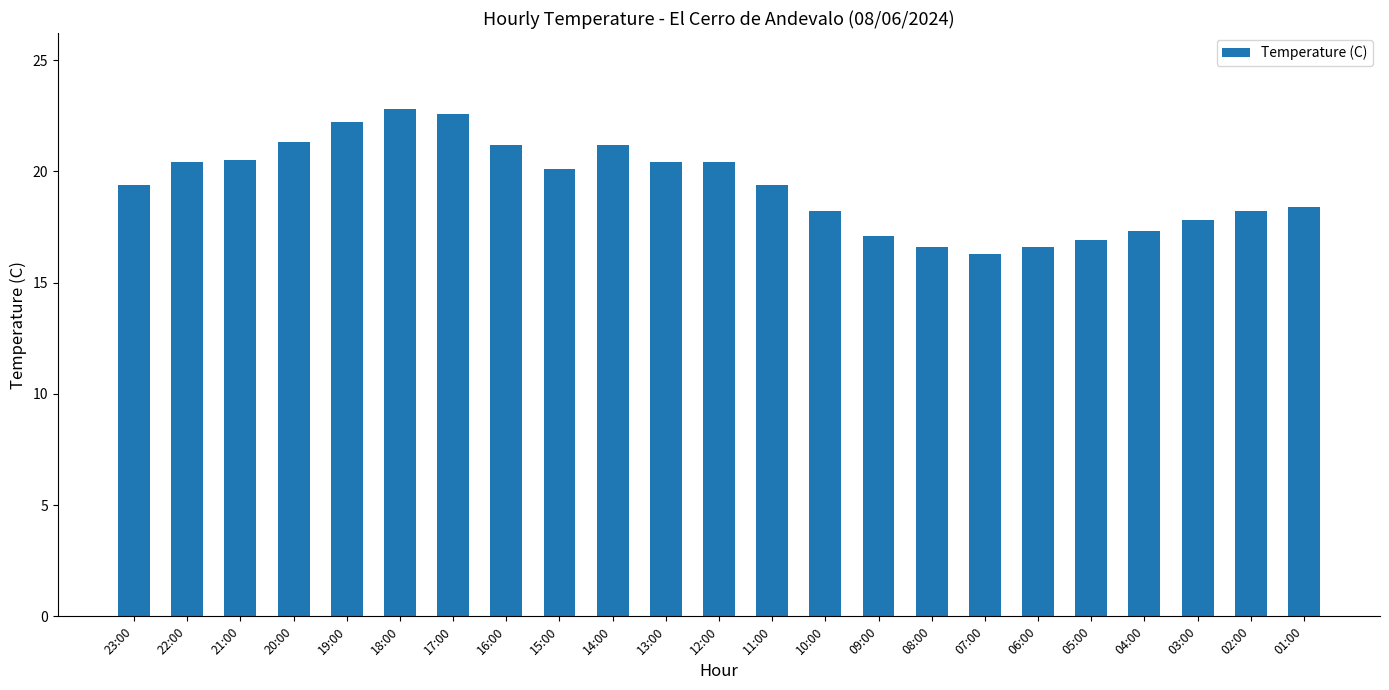

Which category has the lowest value across all series?

07:00